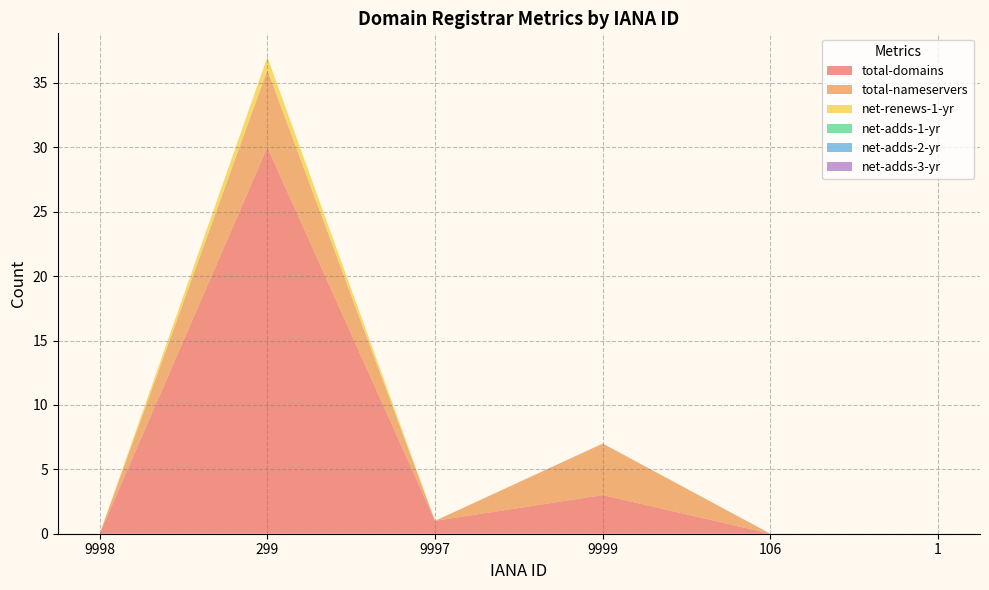

Reading left to right, extract all data points from this chart.

total-domains: 0	30	1	3	0	0
total-nameservers: 0	6	0	4	0	0
net-renews-1-yr: 0	1	0	0	0	0
net-adds-1-yr: 0	0	0	0	0	0
net-adds-2-yr: 0	0	0	0	0	0
net-adds-3-yr: 0	0	0	0	0	0